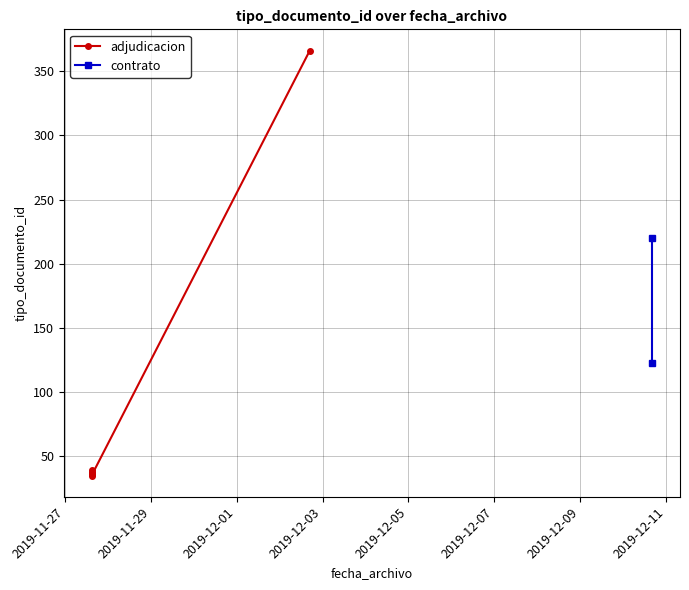

Is it true that the value at 2019-11-27 15:12:15 is 54?

False